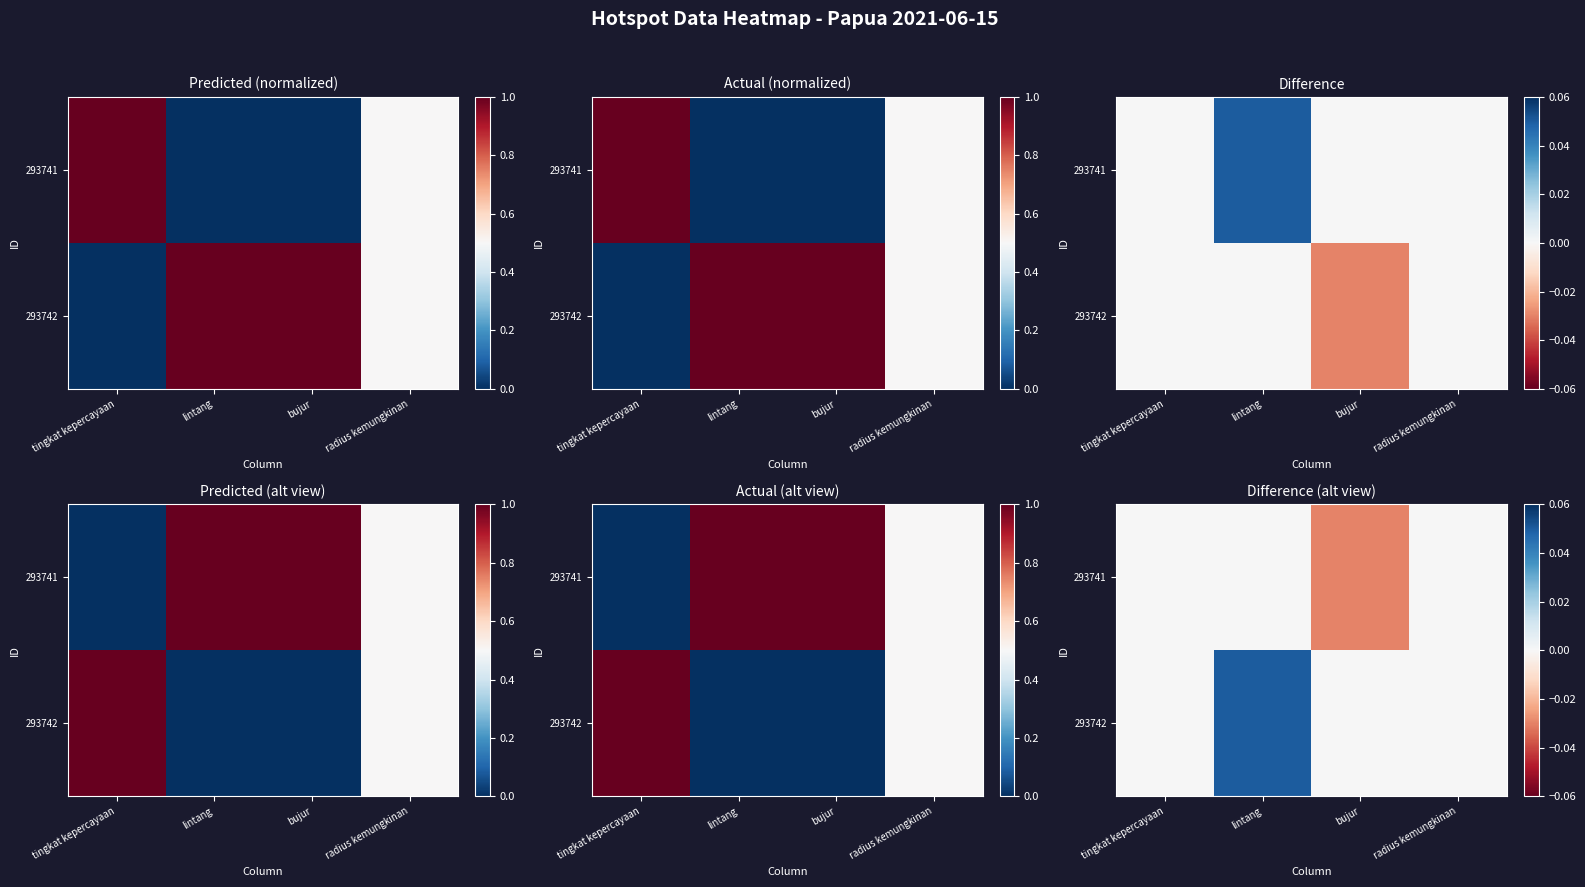

Which has a higher value, bujur or lintang?

lintang